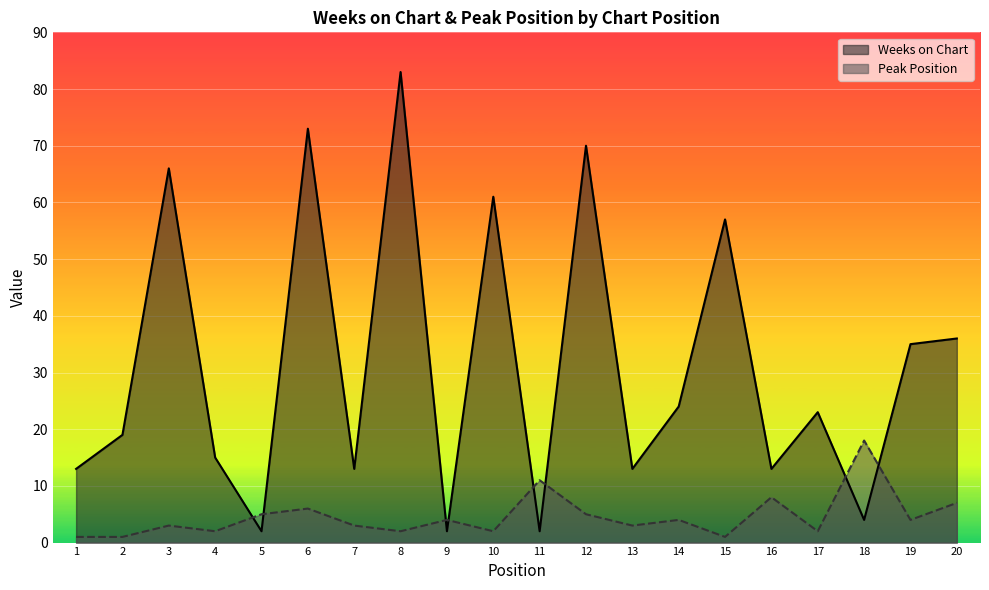

At which category is the sum across all series the highest?

8